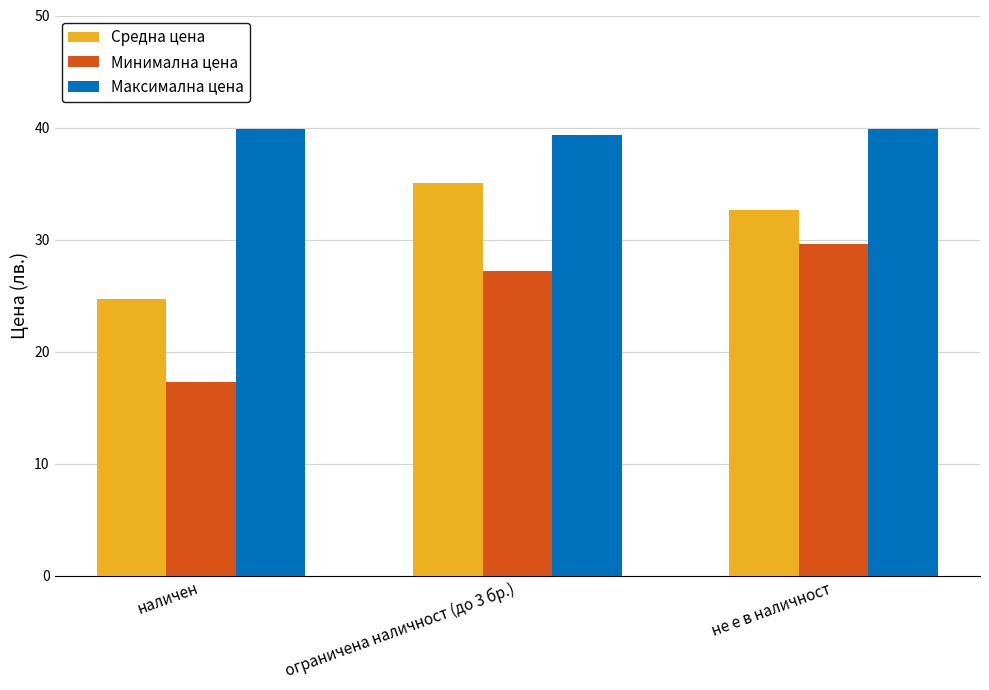

Is it true that Средна цена equals 17.1 at наличен?

False